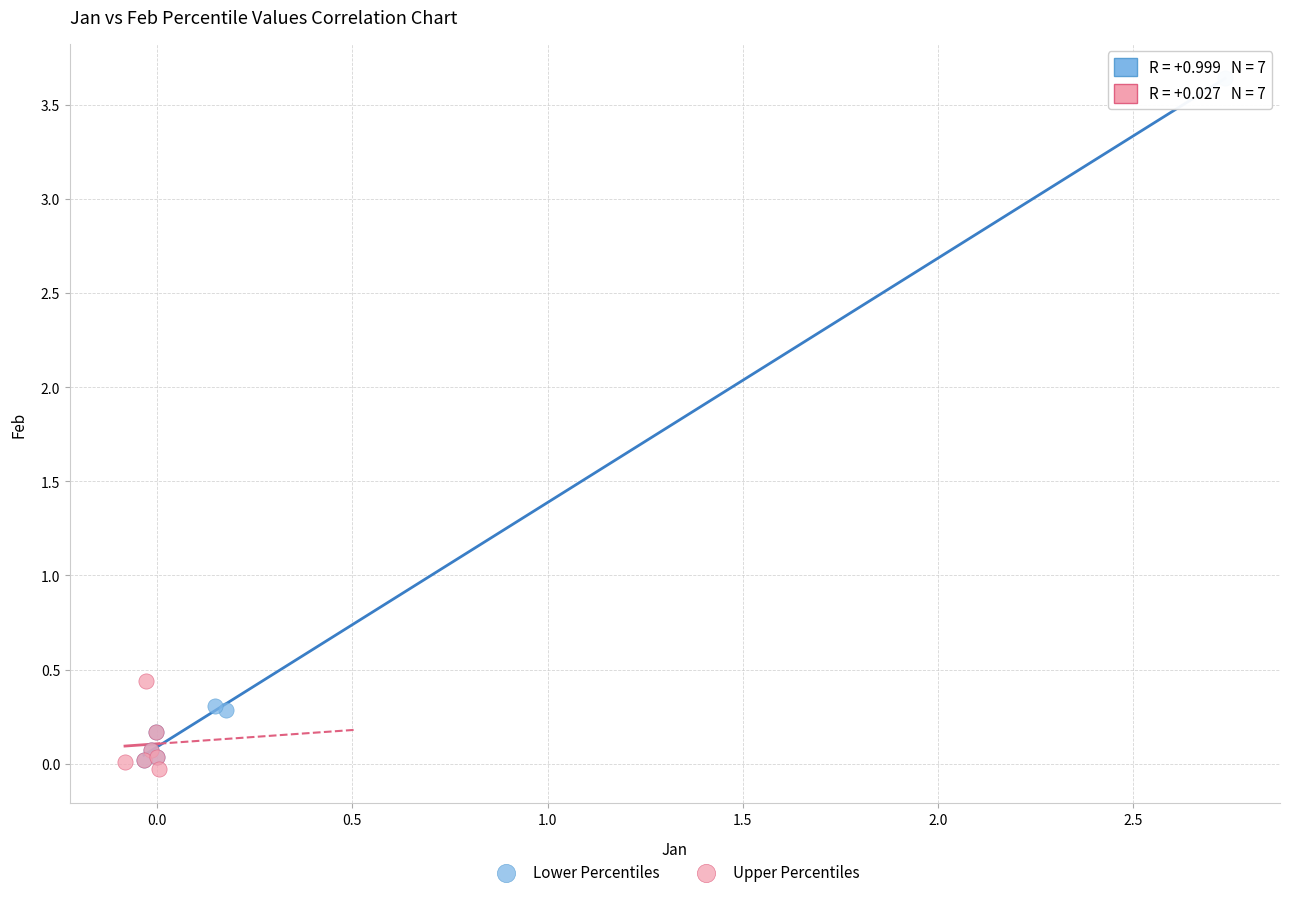

Which series reaches the minimum Y coordinate?

Upper Percentiles